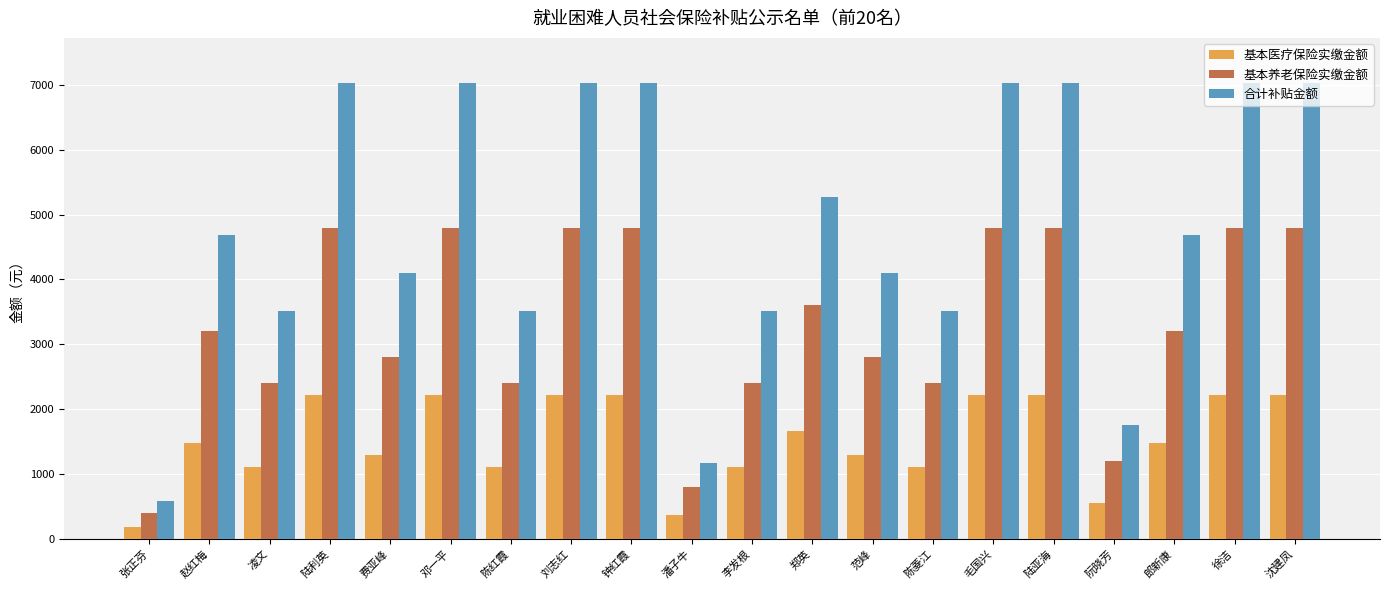

What is the total value across all series at 凌文?

7020